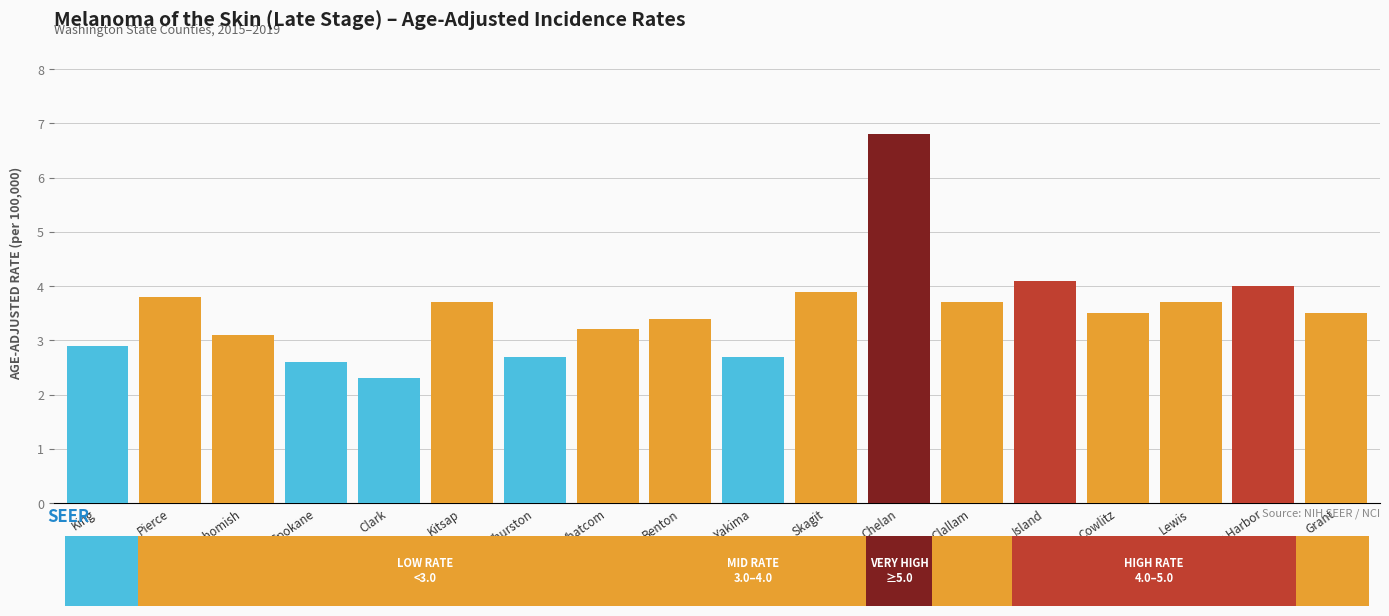

Reading left to right, list all the values displayed in this chart.

2.9	3.8	3.1	2.6	2.3	3.7	2.7	3.2	3.4	2.7	3.9	6.8	3.7	4.1	3.5	3.7	4.0	3.5